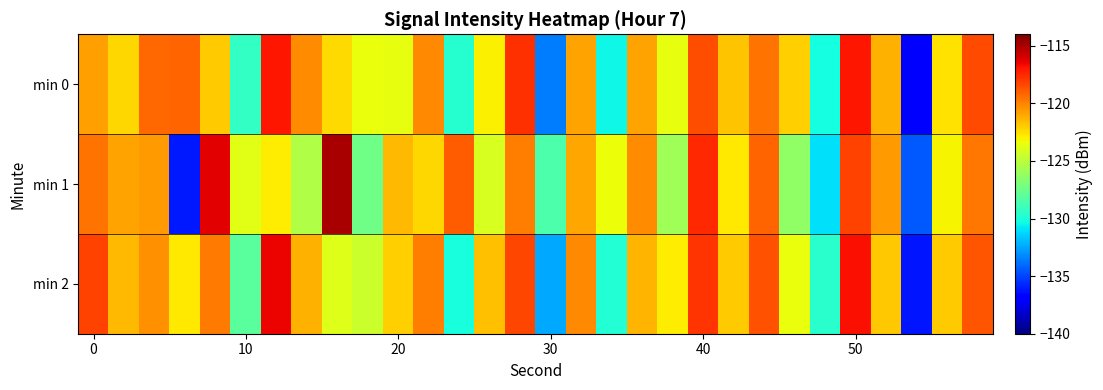

What is the minimum value shown in the chart?

-137.0